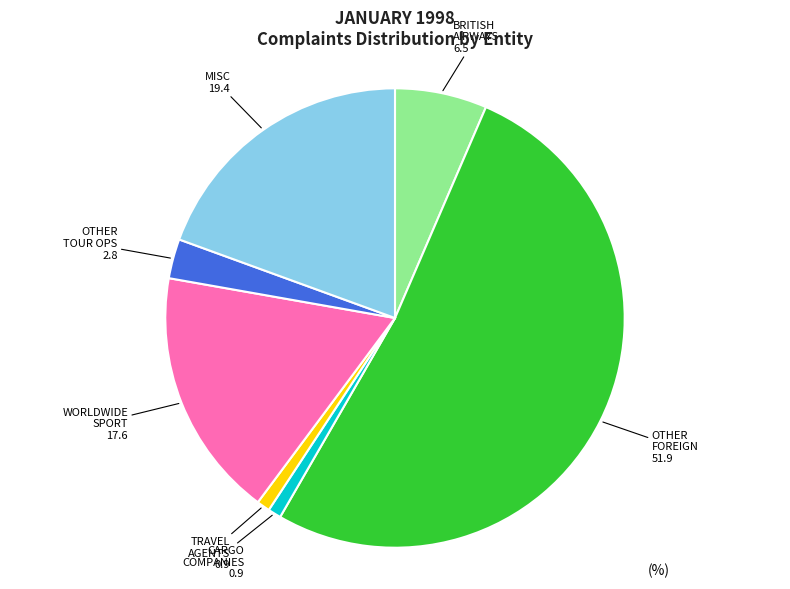

What is the smallest slice in the pie chart?

CARGO COMPANIES